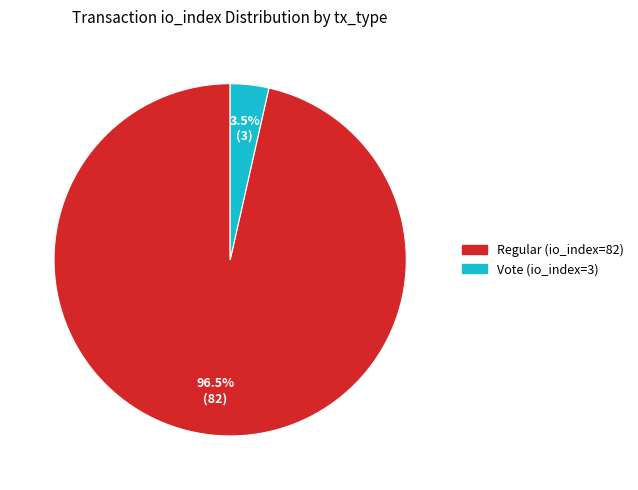

To the nearest percent, what is the average slice percentage?

50%